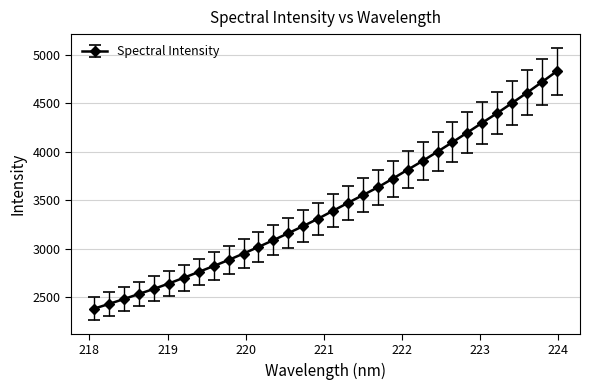

What is the average value?

3443.7